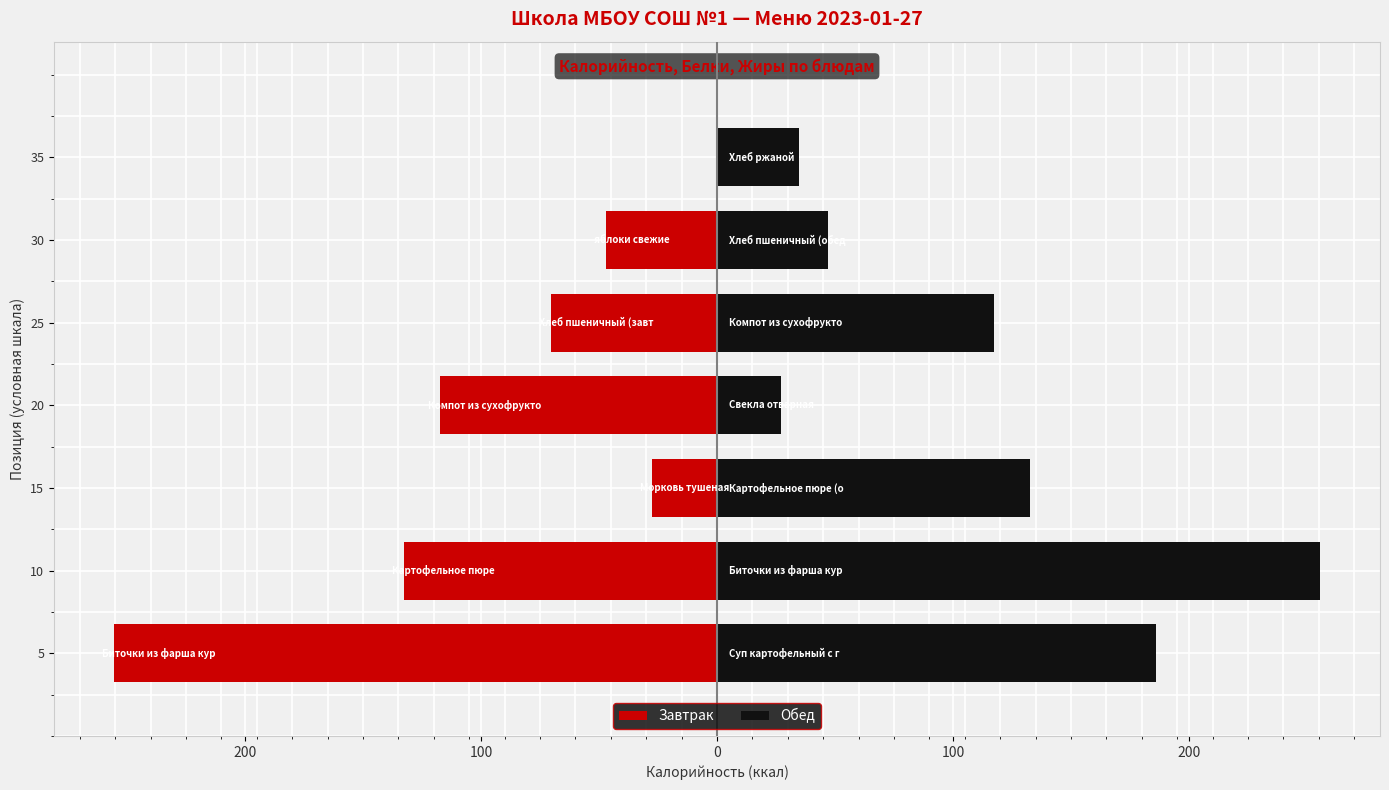

Is the value of Жиры at яблоки свежие greater than the value of Калорийность at Хлеб пшеничный (обед)?

No